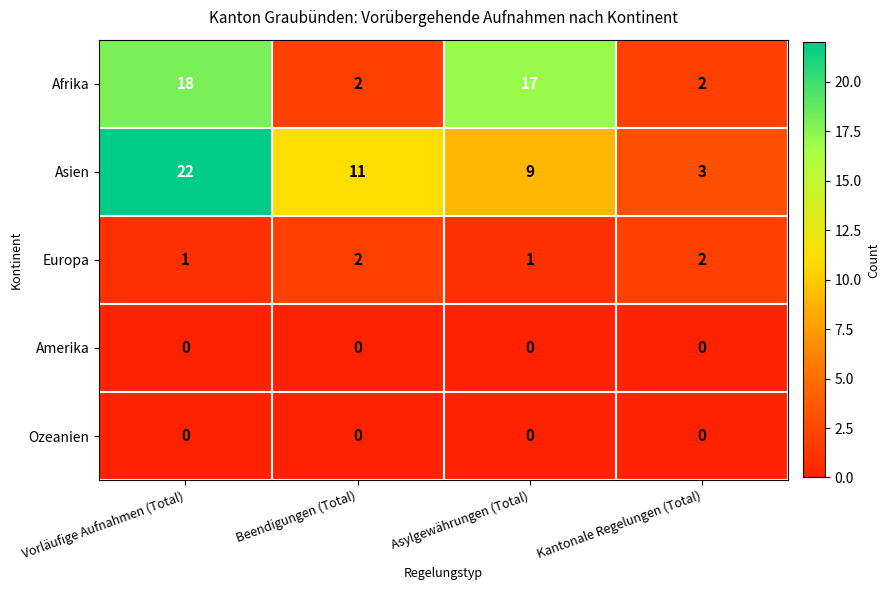

Reading left to right, extract all data points from this chart.

Afrika: Vorläufige Aufnahmen (Total)=18	Beendigungen (Total)=2	Asylgewährungen (Total)=17	Kantonale Regelungen (Total)=2
Asien: Vorläufige Aufnahmen (Total)=22	Beendigungen (Total)=11	Asylgewährungen (Total)=9	Kantonale Regelungen (Total)=3
Europa: Vorläufige Aufnahmen (Total)=1	Beendigungen (Total)=2	Asylgewährungen (Total)=1	Kantonale Regelungen (Total)=2
Amerika: Vorläufige Aufnahmen (Total)=0	Beendigungen (Total)=0	Asylgewährungen (Total)=0	Kantonale Regelungen (Total)=0
Ozeanien: Vorläufige Aufnahmen (Total)=0	Beendigungen (Total)=0	Asylgewährungen (Total)=0	Kantonale Regelungen (Total)=0